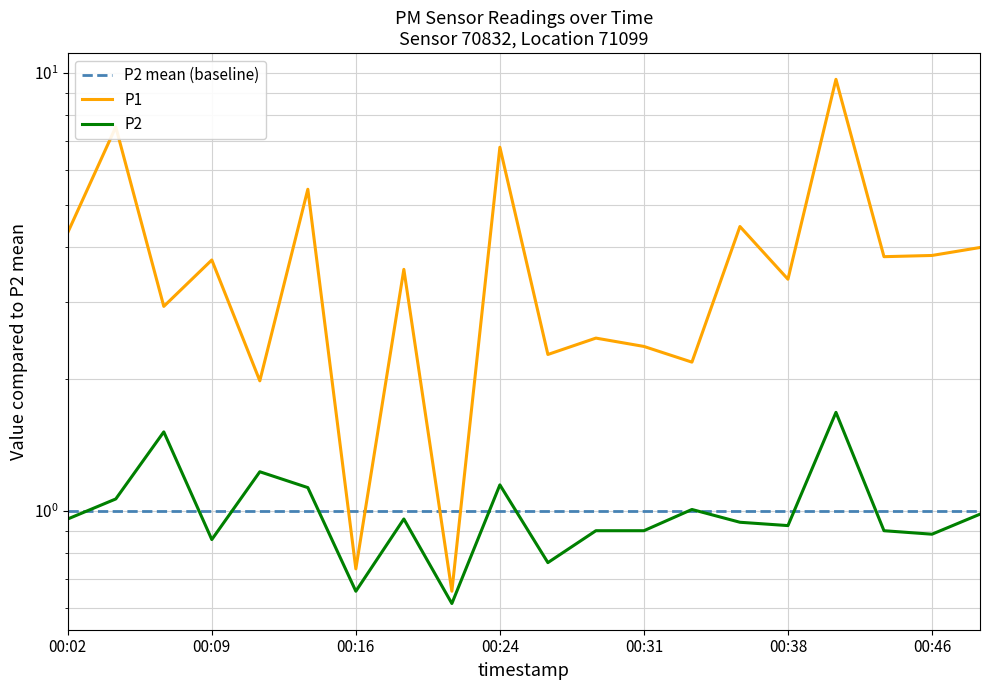

What is the difference between the highest and lowest values at 00:19?

2.6